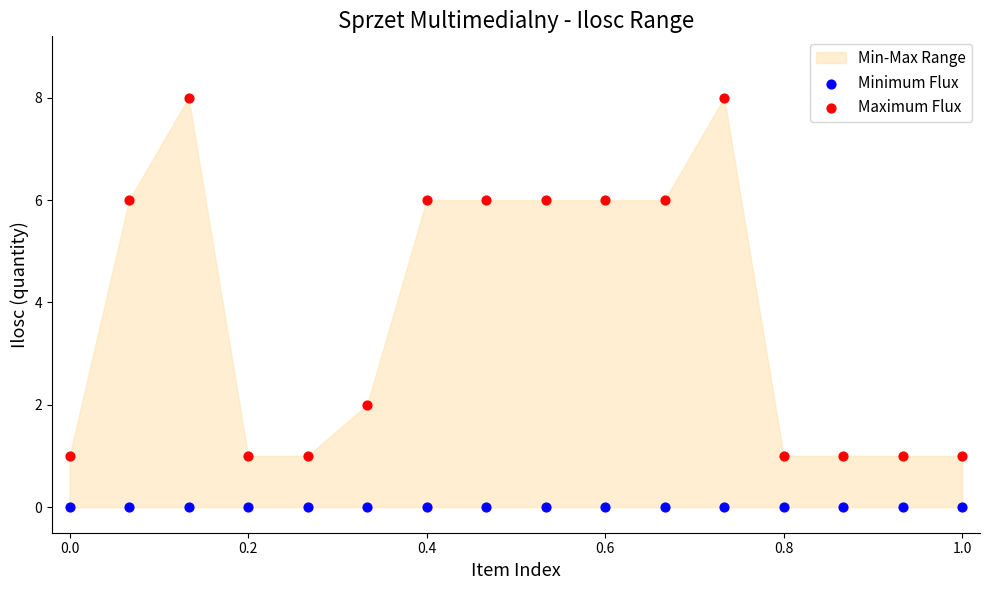

Which series contains the highest Y value?

Maximum Flux